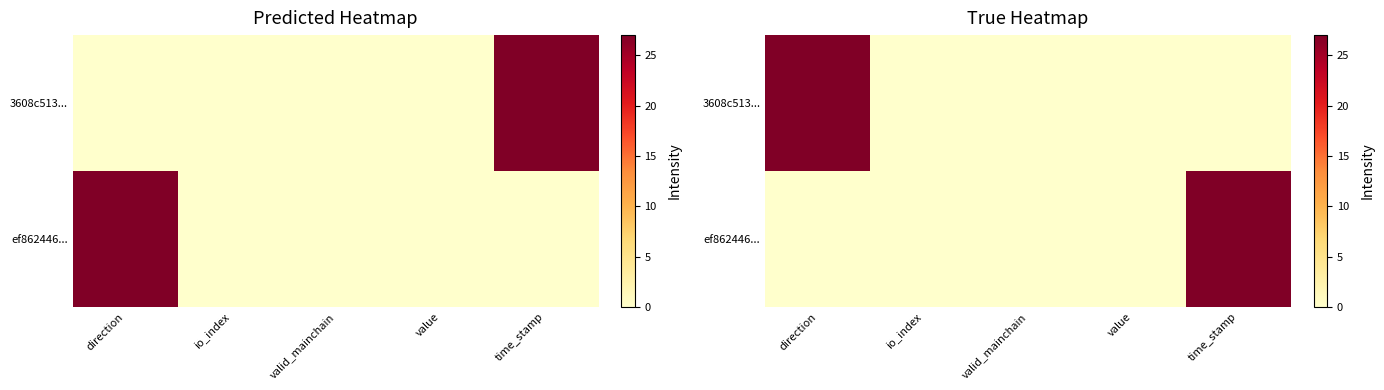

Between io_index and valid_mainchain, which series saw the biggest shift?

3608c513...